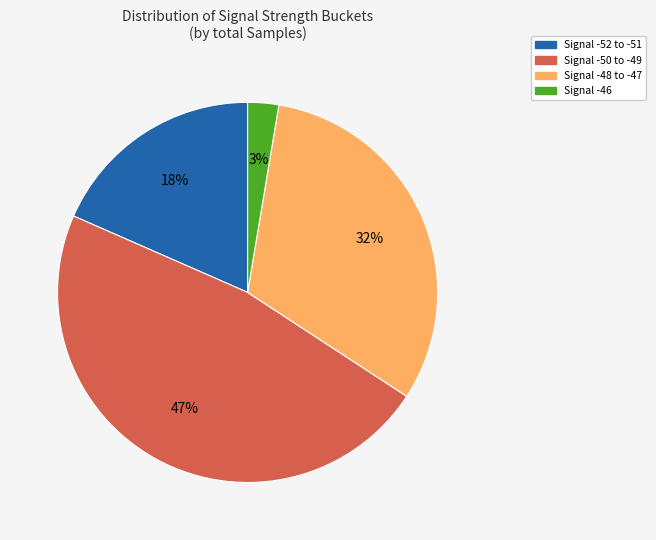

Which has a higher value, Signal -46 or Signal -50 to -49?

Signal -50 to -49